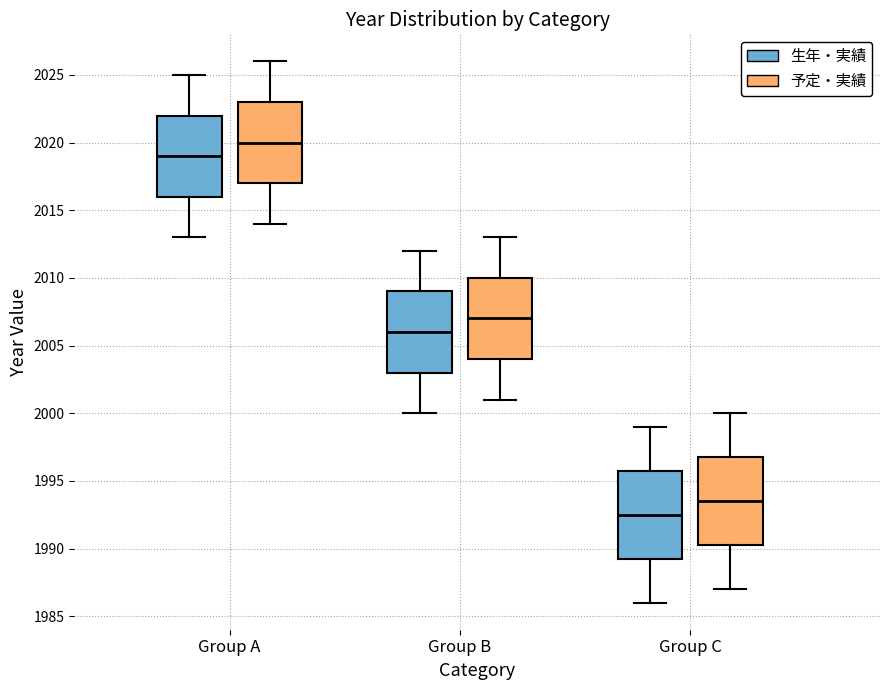

Which box's median line is the lowest?

Group C (生年・実績)